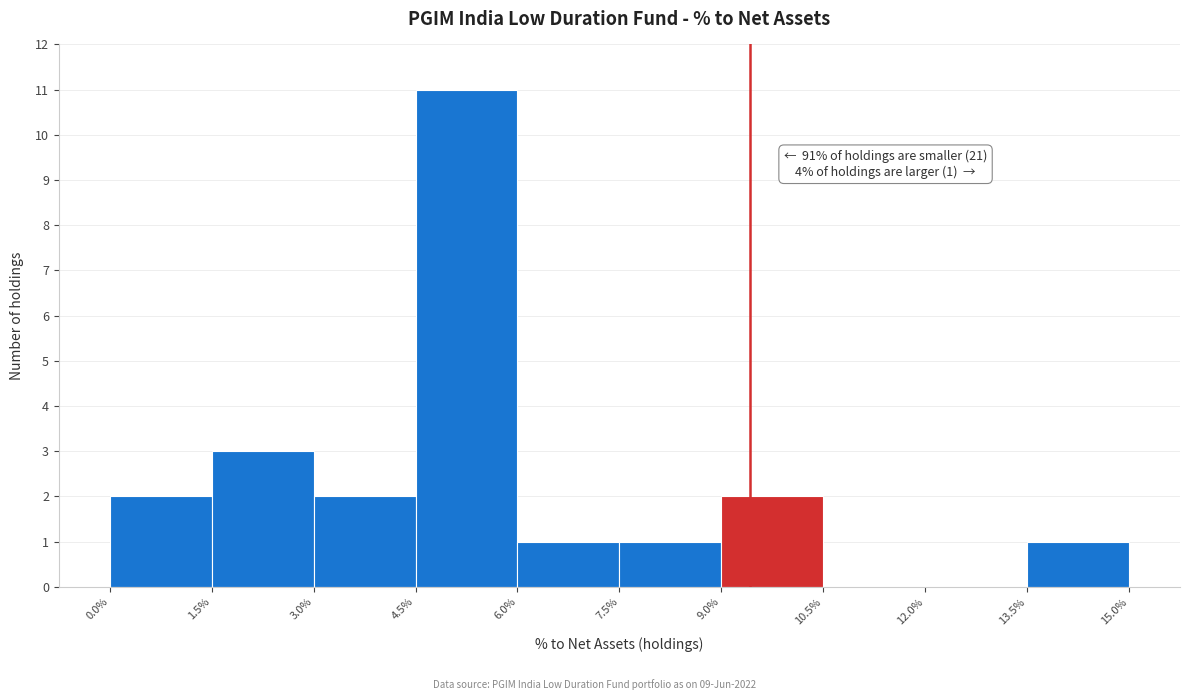

Over which range of the x-axis is the bar tallest?

4.5% to 6.0%